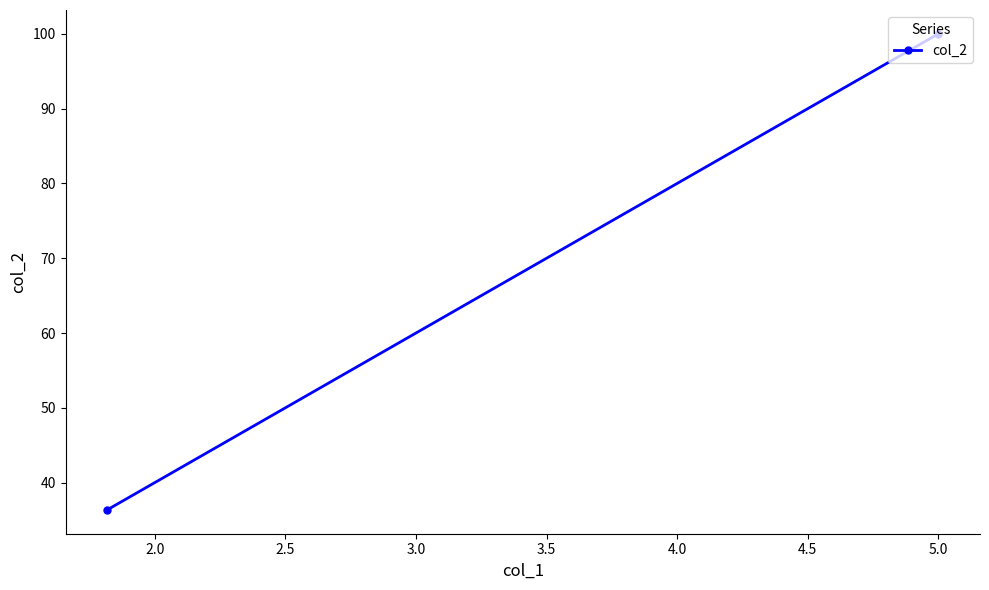

What is the difference between the maximum and minimum values?

63.6